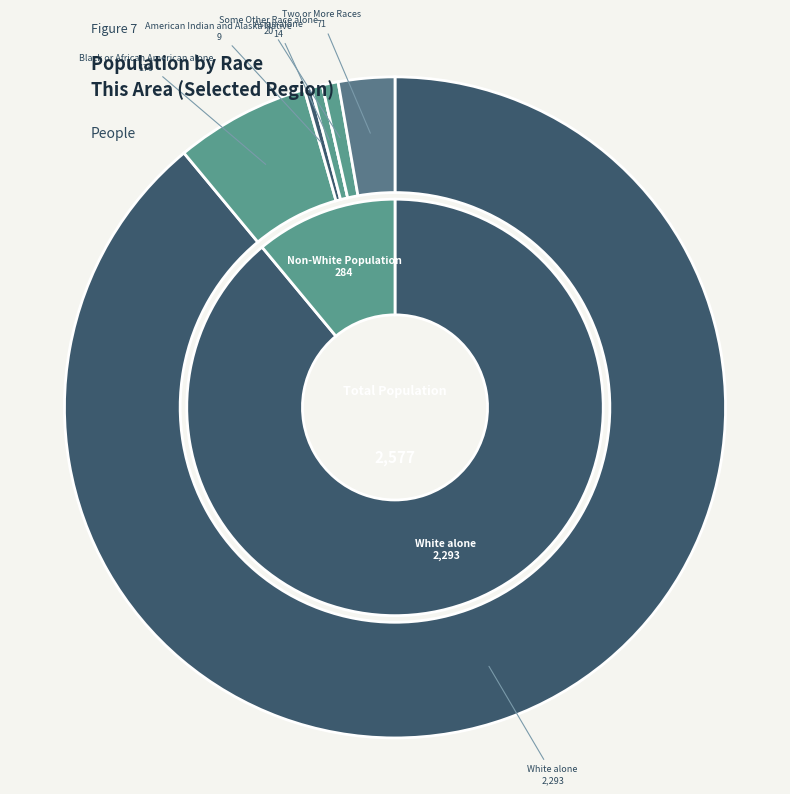

To the nearest percent, what is the difference between the Black or African American alone and Some Other Race alone slice percentages?

6%